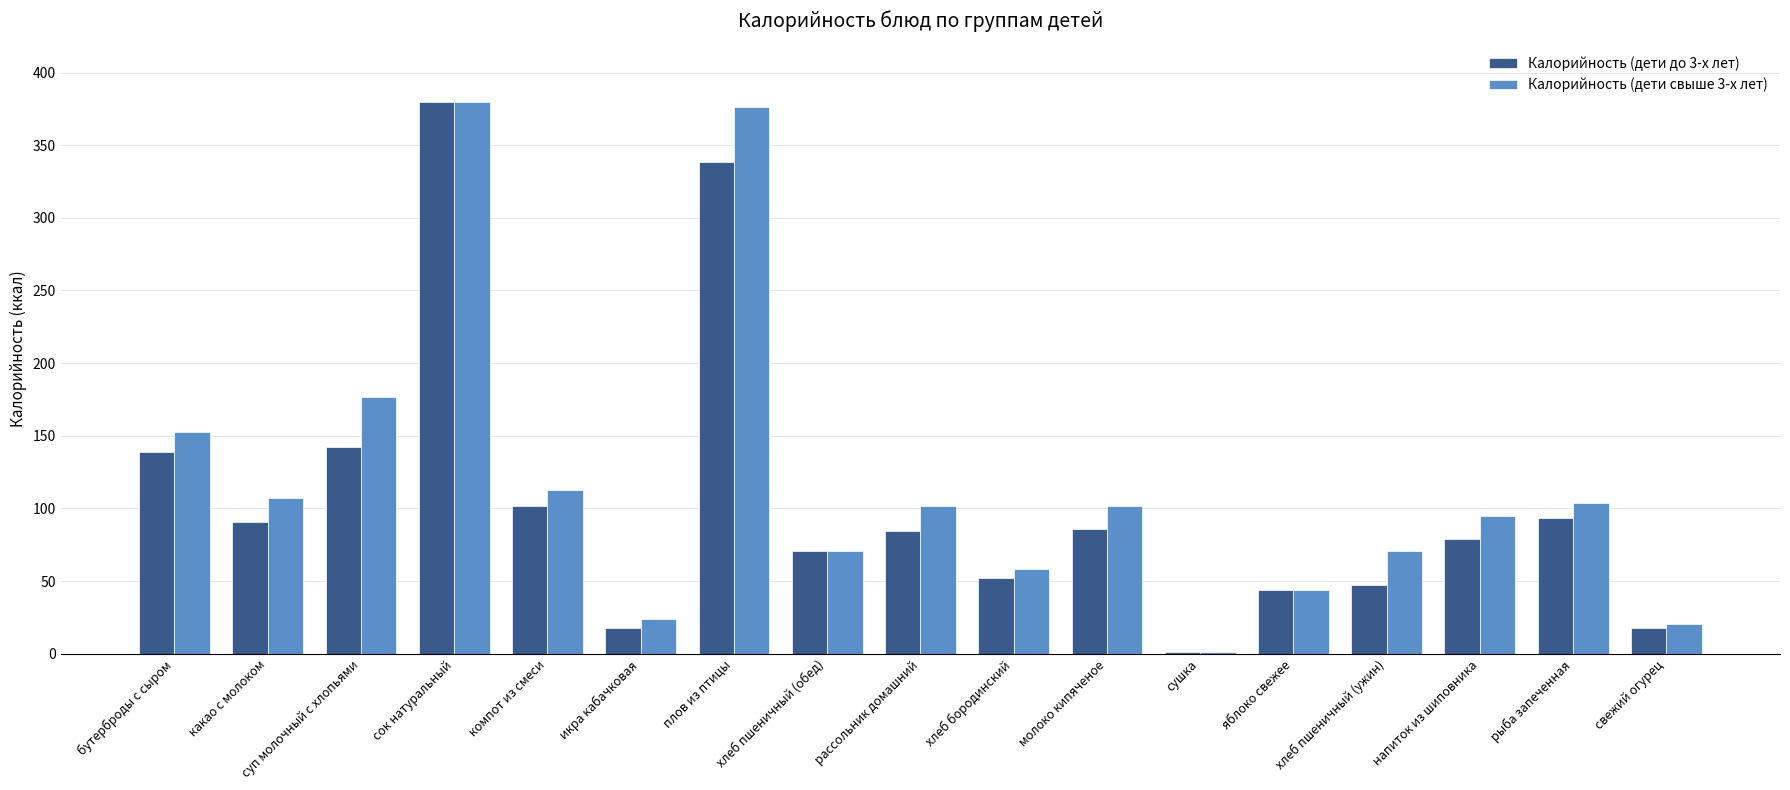

What is the sum of all Калорийность (дети до 3-х лет) values?

1787.0